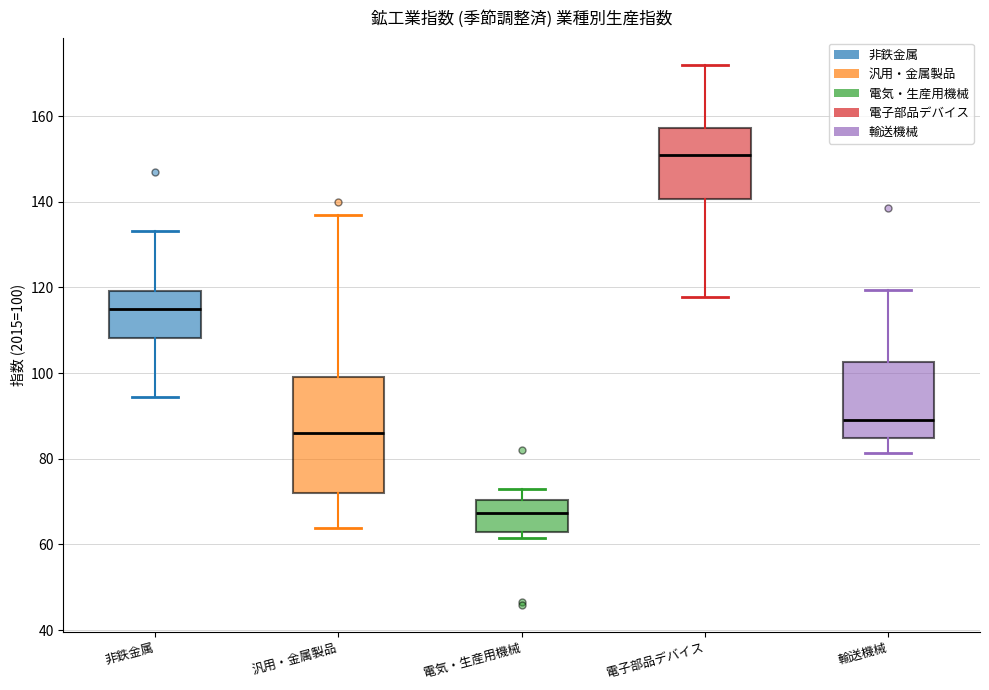

Where does the upper whisker of the box for 電気・生産用機械 end on the y-axis? The values are not printed on the chart, so give them approximately, as read against the axis.

74